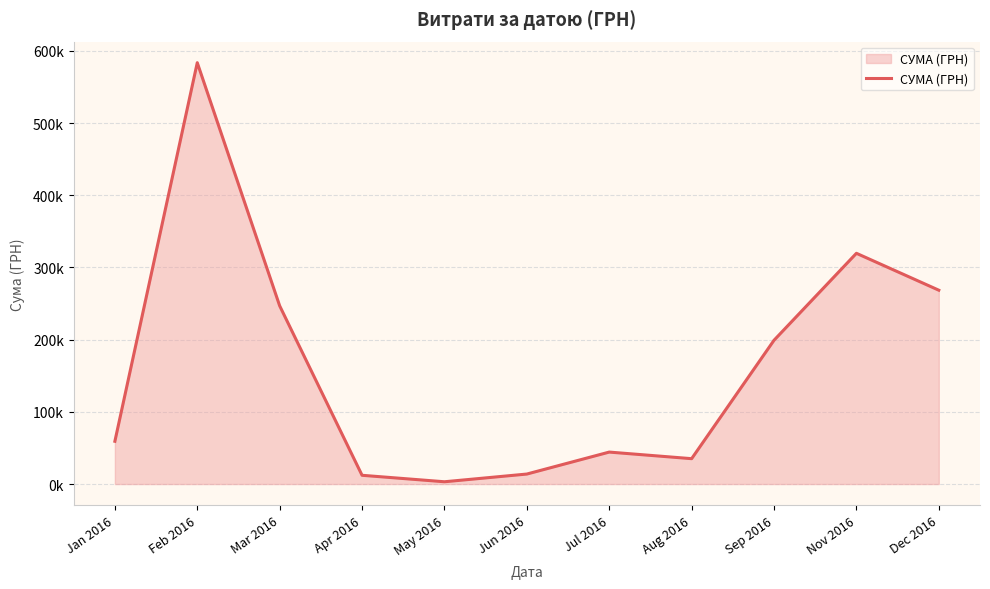

Where does the data first go above 59222?

Jan 2016